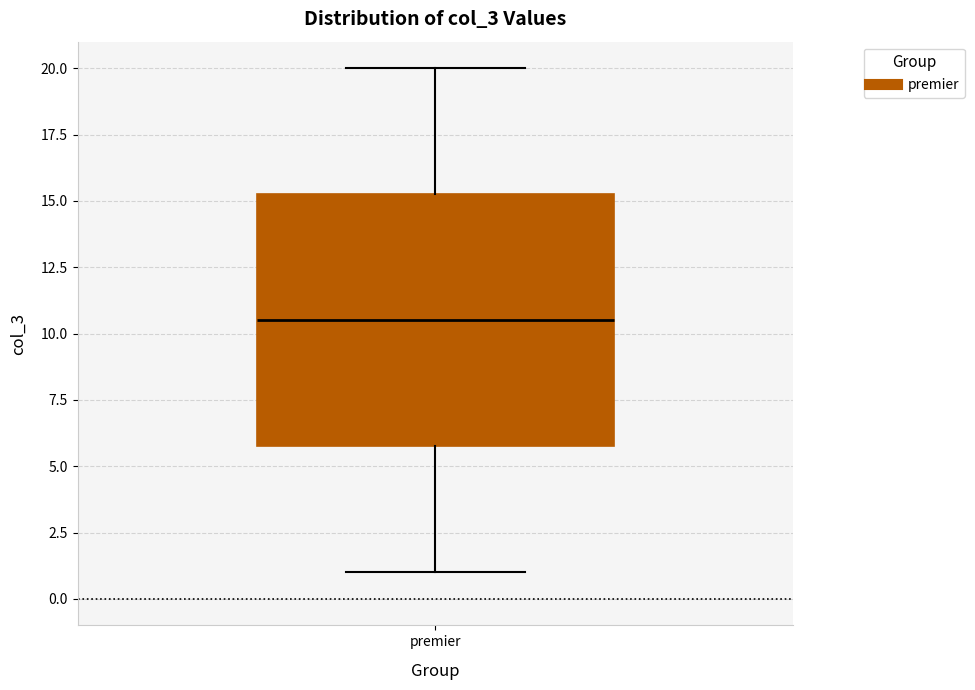

Transcribe this box plot: give where the median line is, the range the box spans, and where the two whiskers end, as read against the y-axis. The values are not printed on the chart, so give them approximately, as read against the axis.

median 10.5, box 6.0 to 15.5, whiskers 1.0 to 20.0